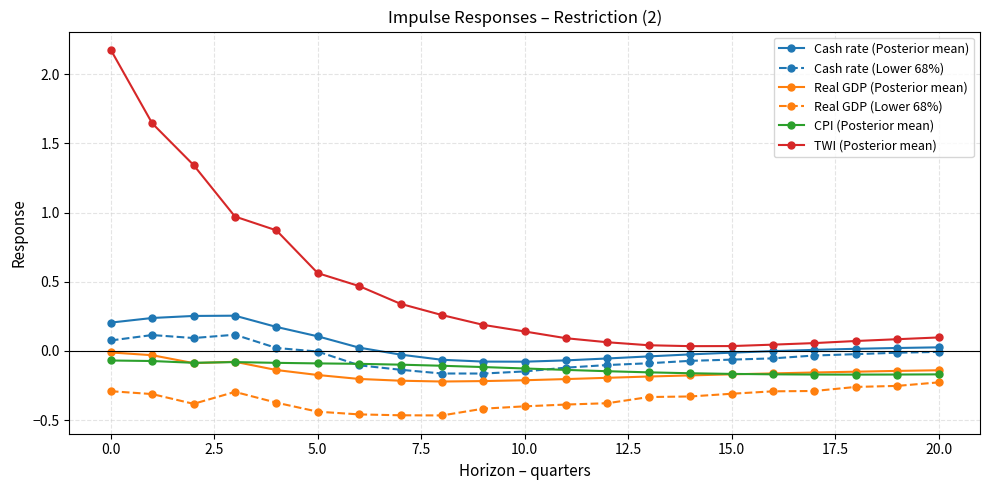

What is the difference between the maximum and minimum values in the TWI (Posterior mean) series?

2.1